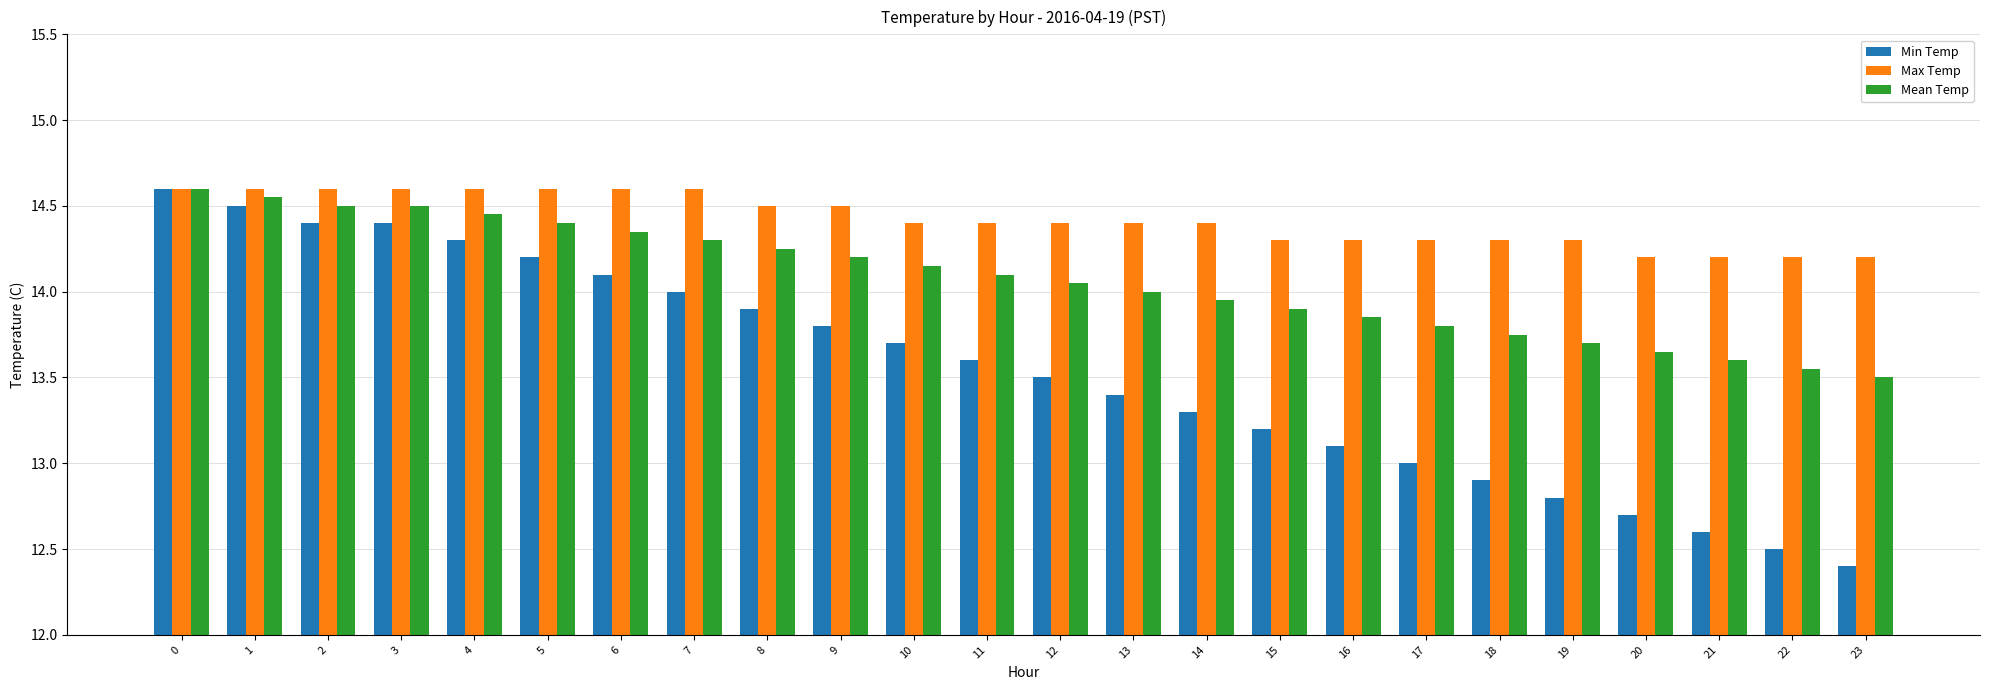

What is the total value across all series at 13?

41.8